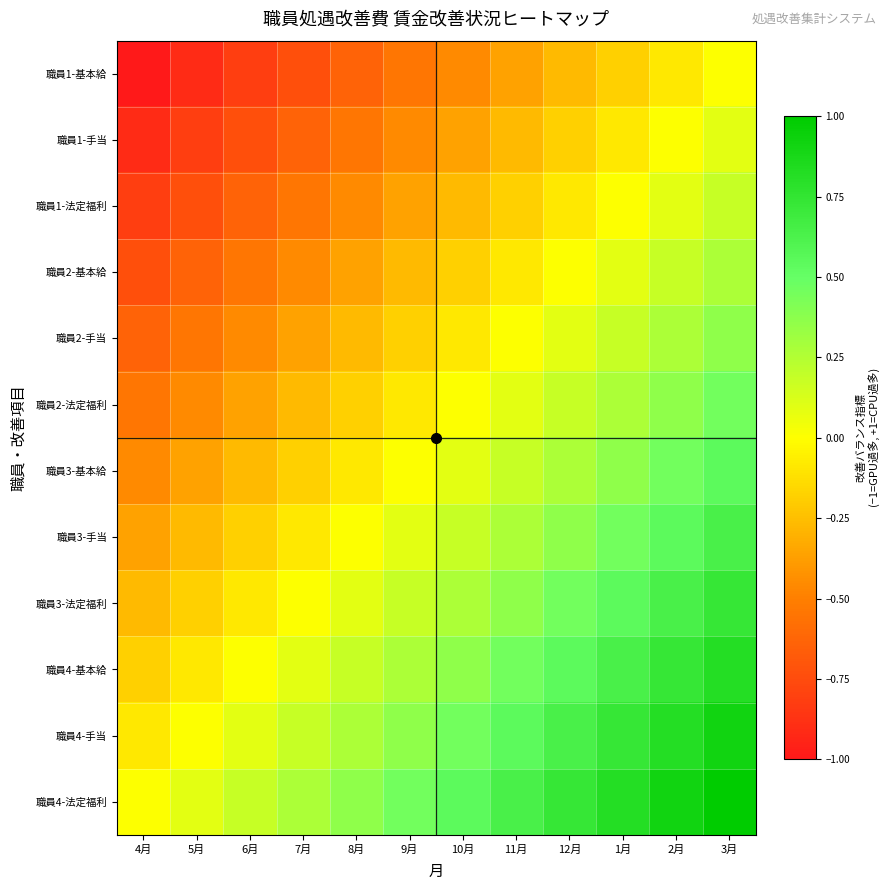

Reading left to right, extract all data points from this chart.

職員1-基本給: 4月=-1.0	5月=-0.9	6月=-0.8	7月=-0.7	8月=-0.6	9月=-0.5	10月=-0.5	11月=-0.4	12月=-0.3	1月=-0.2	2月=-0.1	3月=0.0
職員1-手当: 4月=-0.9	5月=-0.8	6月=-0.7	7月=-0.6	8月=-0.5	9月=-0.5	10月=-0.4	11月=-0.3	12月=-0.2	1月=-0.1	2月=0.0	3月=0.1
職員1-法定福利: 4月=-0.8	5月=-0.7	6月=-0.6	7月=-0.5	8月=-0.5	9月=-0.4	10月=-0.3	11月=-0.2	12月=-0.1	1月=0.0	2月=0.1	3月=0.2
職員2-基本給: 4月=-0.7	5月=-0.6	6月=-0.5	7月=-0.5	8月=-0.4	9月=-0.3	10月=-0.2	11月=-0.1	12月=0.0	1月=0.1	2月=0.2	3月=0.3
職員2-手当: 4月=-0.6	5月=-0.5	6月=-0.5	7月=-0.4	8月=-0.3	9月=-0.2	10月=-0.1	11月=0.0	12月=0.1	1月=0.2	2月=0.3	3月=0.4
職員2-法定福利: 4月=-0.5	5月=-0.5	6月=-0.4	7月=-0.3	8月=-0.2	9月=-0.1	10月=0.0	11月=0.1	12月=0.2	1月=0.3	2月=0.4	3月=0.5
職員3-基本給: 4月=-0.5	5月=-0.4	6月=-0.3	7月=-0.2	8月=-0.1	9月=-0.0	10月=0.1	11月=0.2	12月=0.3	1月=0.4	2月=0.5	3月=0.5
職員3-手当: 4月=-0.4	5月=-0.3	6月=-0.2	7月=-0.1	8月=0.0	9月=0.1	10月=0.2	11月=0.3	12月=0.4	1月=0.5	2月=0.5	3月=0.6
職員3-法定福利: 4月=-0.3	5月=-0.2	6月=-0.1	7月=0.0	8月=0.1	9月=0.2	10月=0.3	11月=0.4	12月=0.5	1月=0.5	2月=0.6	3月=0.7
職員4-基本給: 4月=-0.2	5月=-0.1	6月=0.0	7月=0.1	8月=0.2	9月=0.3	10月=0.4	11月=0.5	12月=0.5	1月=0.6	2月=0.7	3月=0.8
職員4-手当: 4月=-0.1	5月=-0.0	6月=0.1	7月=0.2	8月=0.3	9月=0.4	10月=0.5	11月=0.5	12月=0.6	1月=0.7	2月=0.8	3月=0.9
職員4-法定福利: 4月=0.0	5月=0.1	6月=0.2	7月=0.3	8月=0.4	9月=0.5	10月=0.5	11月=0.6	12月=0.7	1月=0.8	2月=0.9	3月=1.0